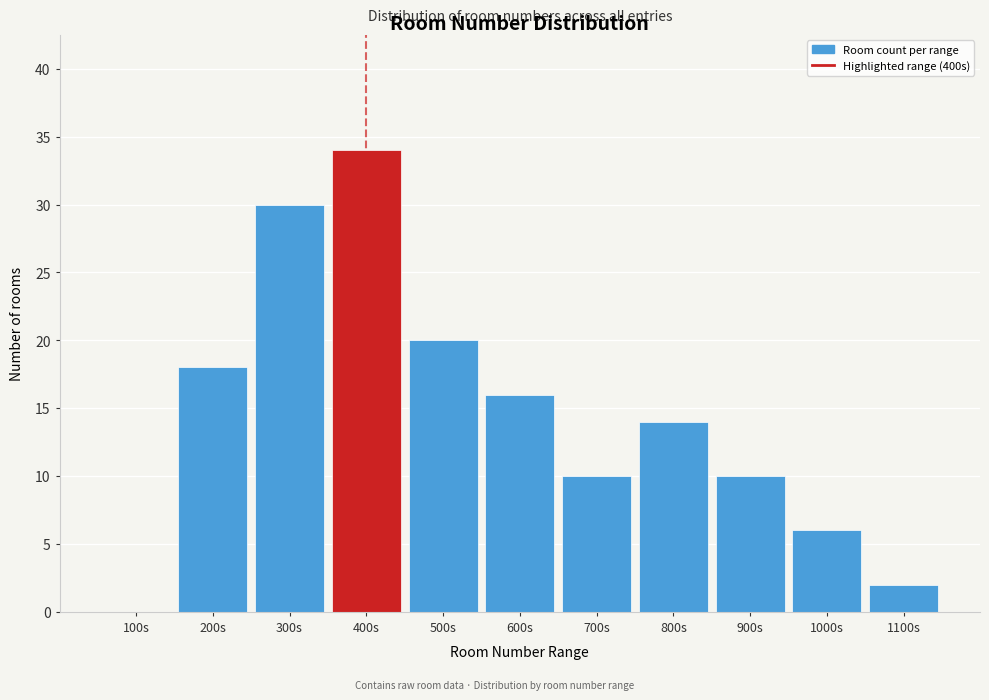

Reading left to right, extract all data points from this chart.

100s=0	200s=18	300s=30	400s=34	500s=20	600s=16	700s=10	800s=14	900s=10	1000s=6	1100s=2